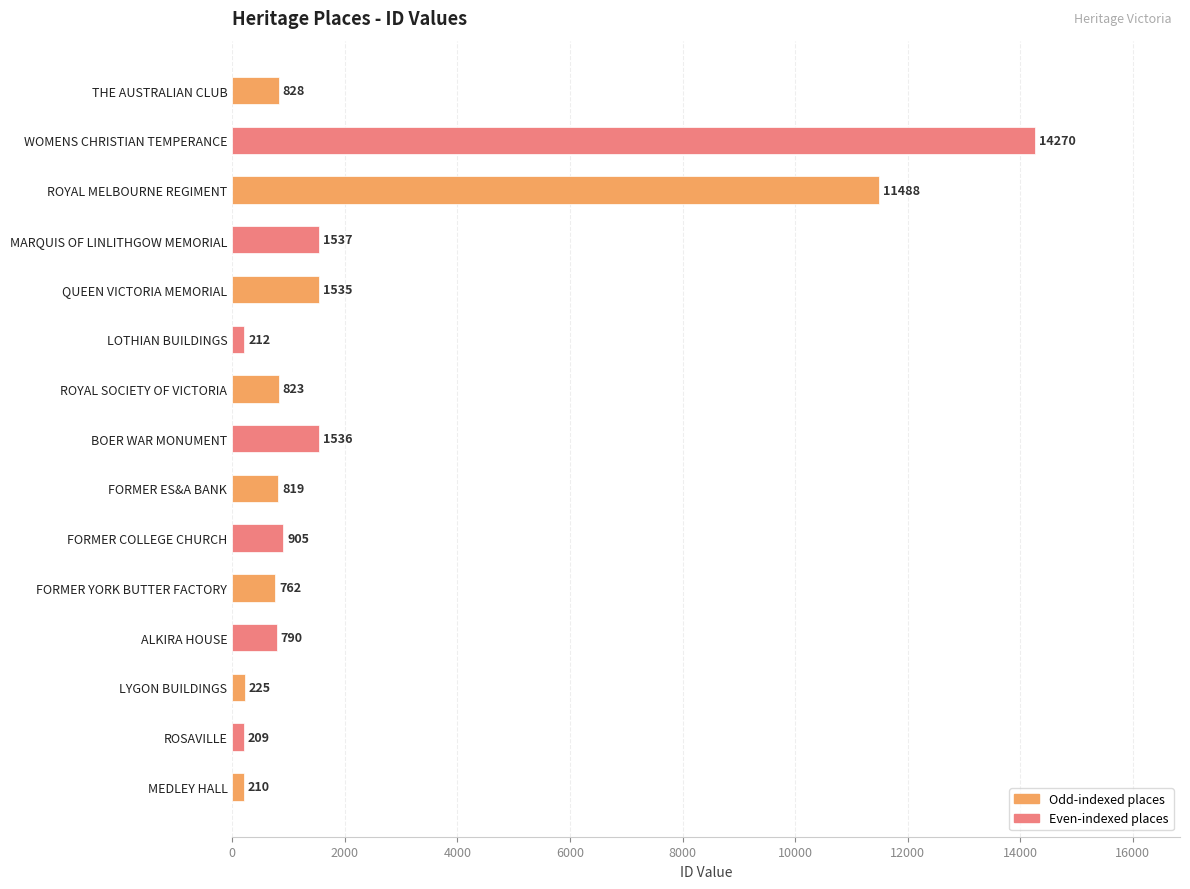

What is the label of the 1st bar from the top?

THE AUSTRALIAN CLUB